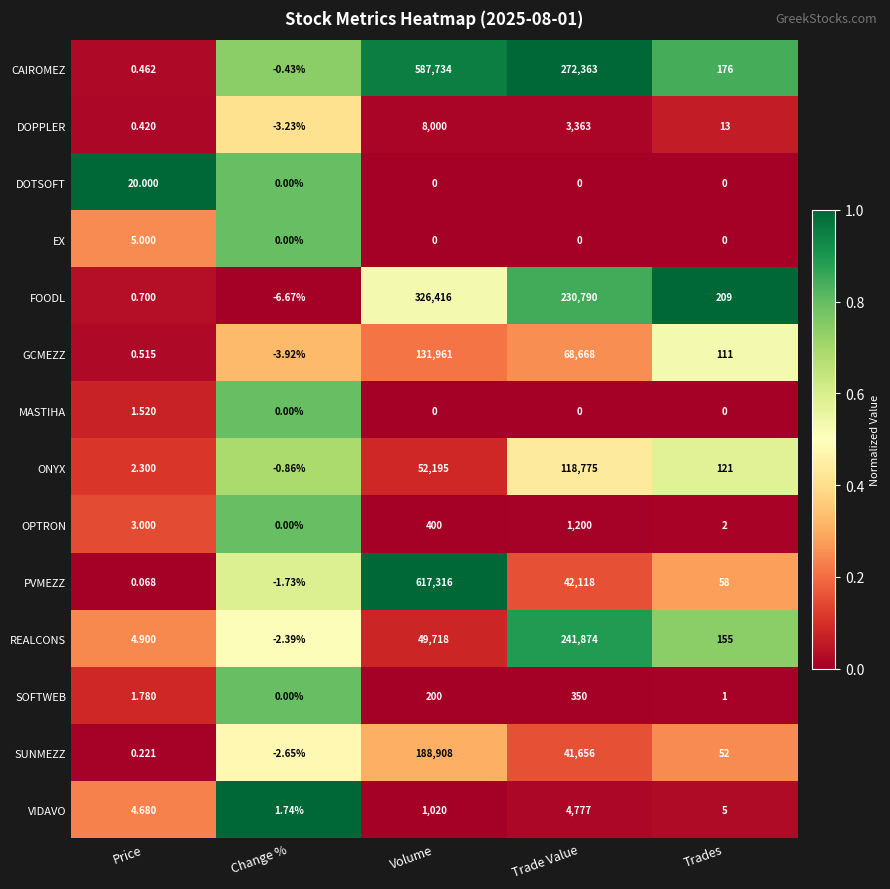

At which label does OPTRON reach its minimum?

Change %